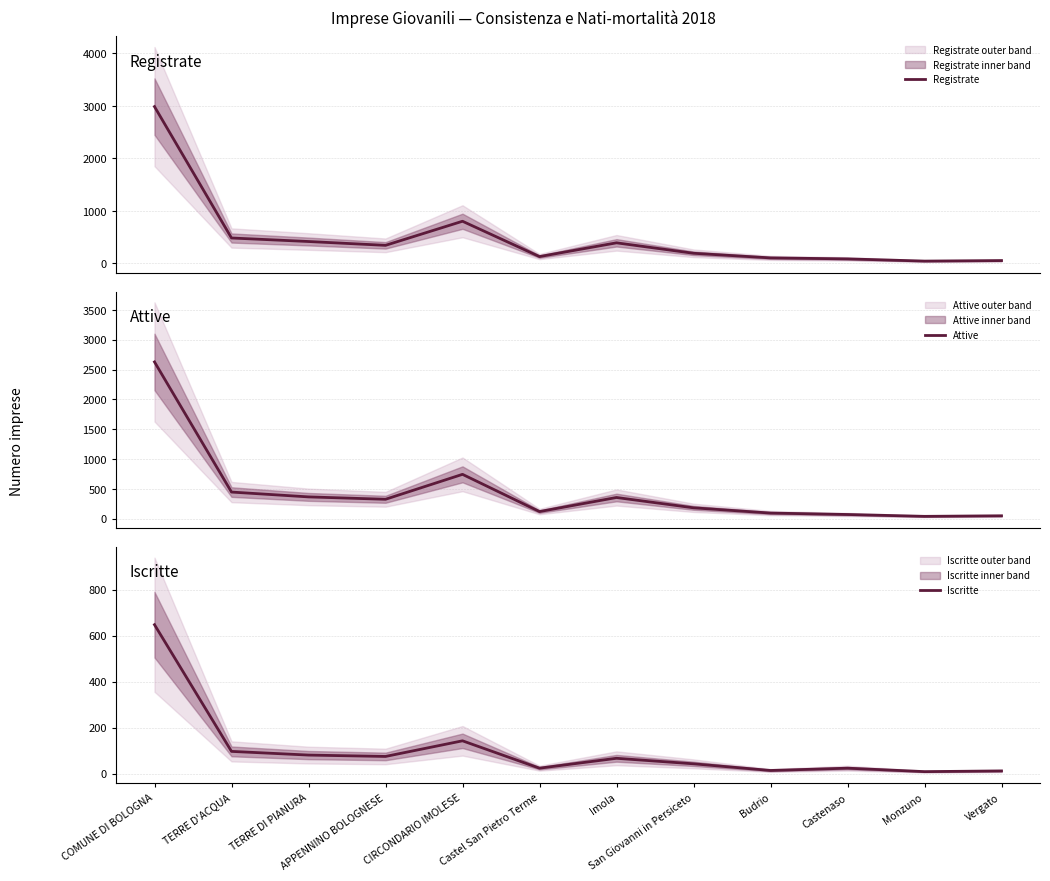

Rank the categories by Registrate value from highest to lowest.

COMUNE DI BOLOGNA, CIRCONDARIO IMOLESE, TERRE D'ACQUA, TERRE DI PIANURA, Imola, APPENNINO BOLOGNESE, San Giovanni in Persiceto, Castel San Pietro Terme, Budrio, Castenaso, Vergato, Monzuno